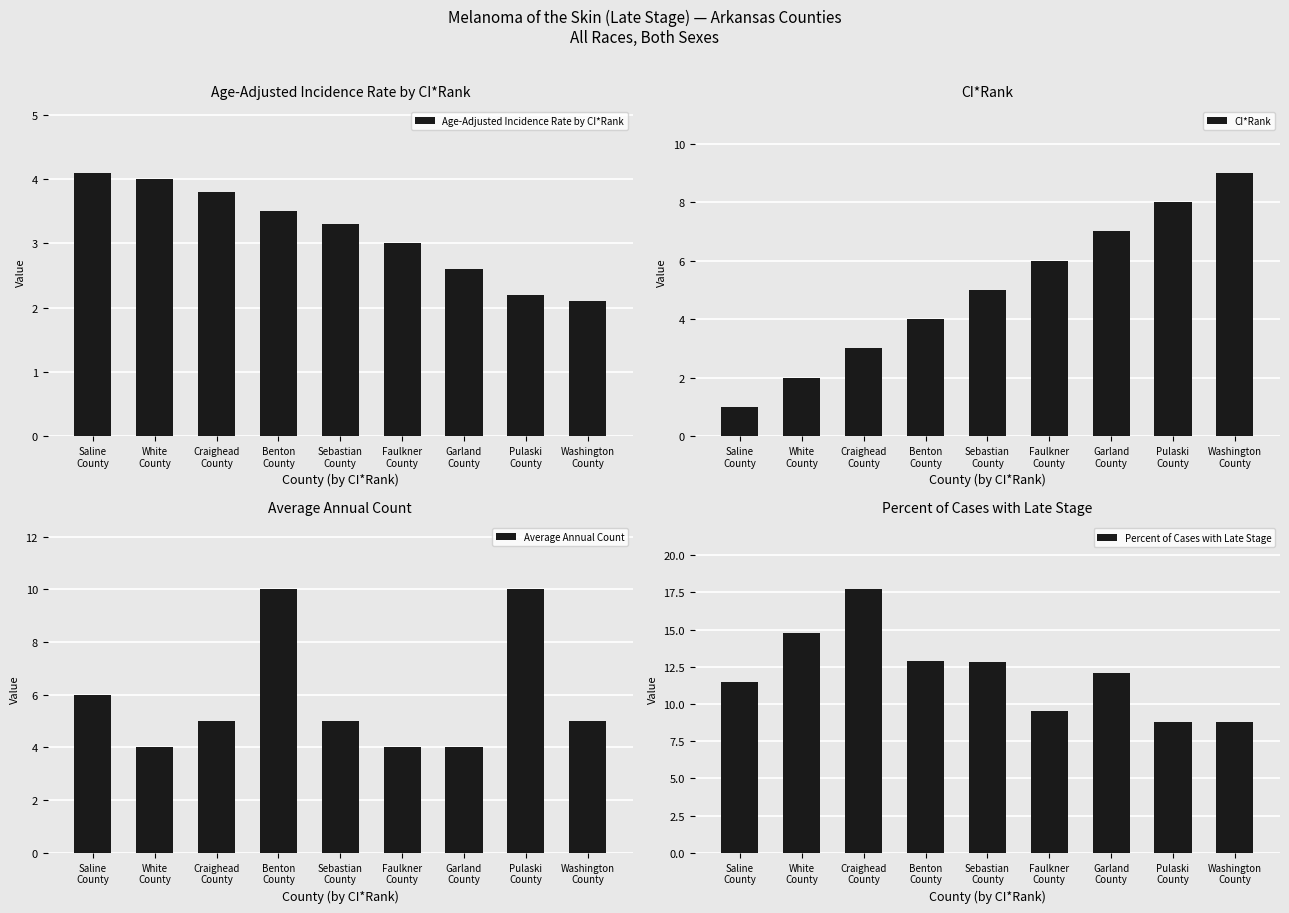

What is the total value across all series at Washington
County?

24.9